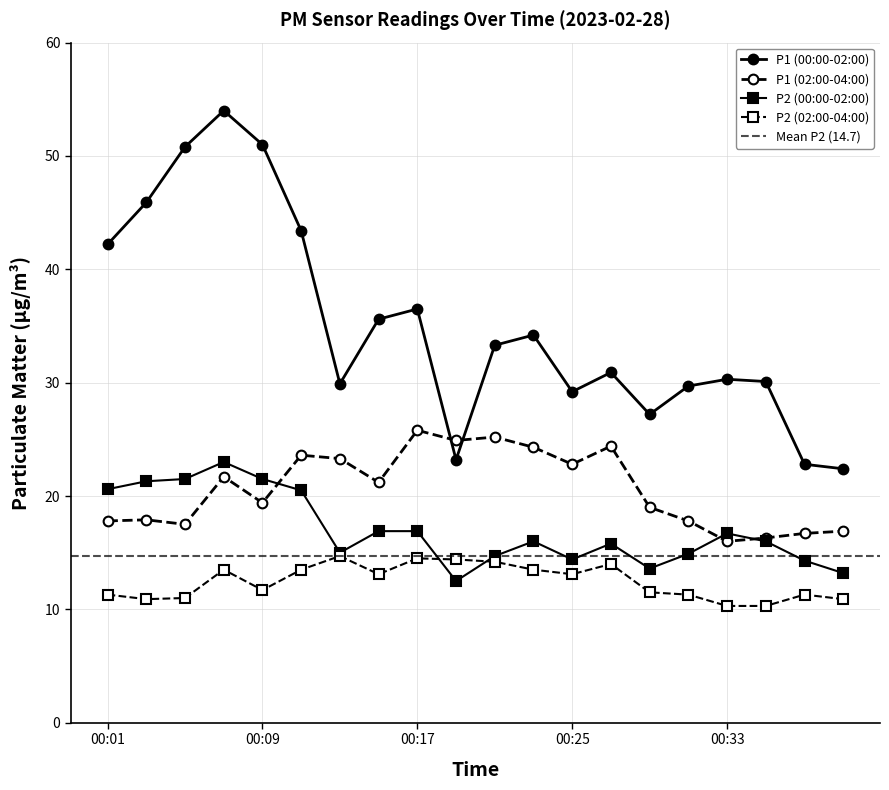

The P2 (02:00-04:00) series shows 13.5 at 00:07. True or false?

True